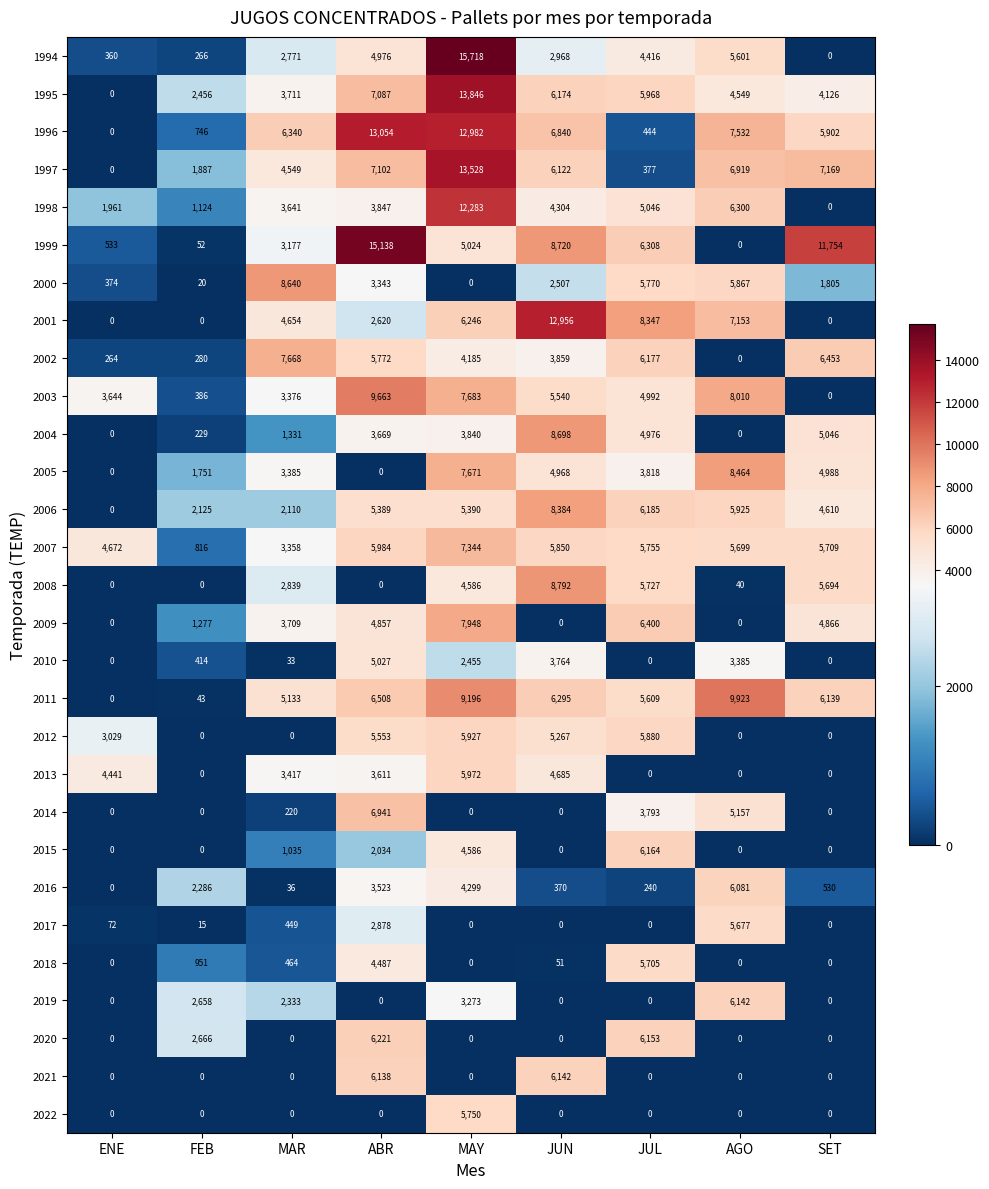

Which series has the largest total across all categories?

1996